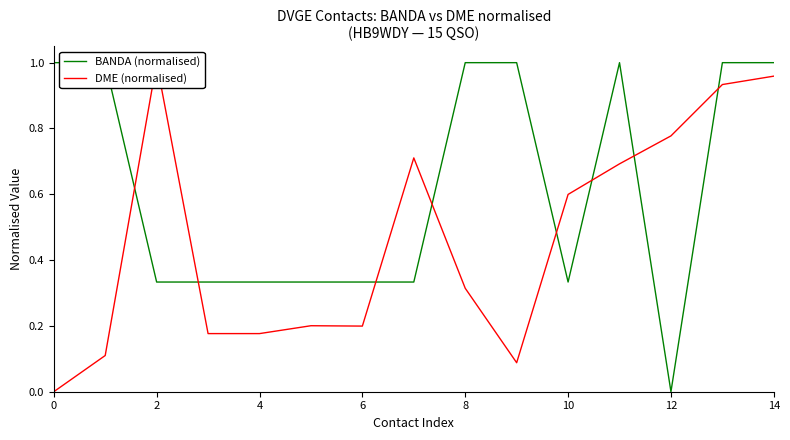

How many lines are shown in the chart?

2